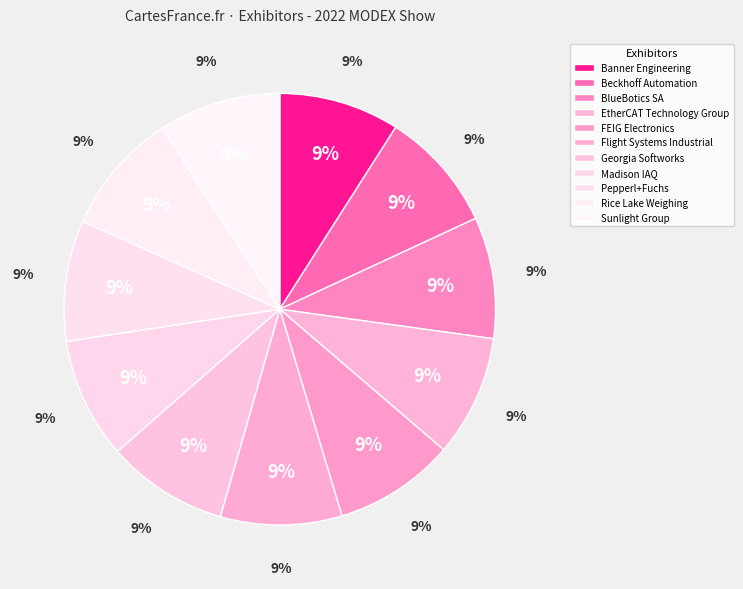

What percentage is the Sunlight Group slice, to the nearest percent?

9%